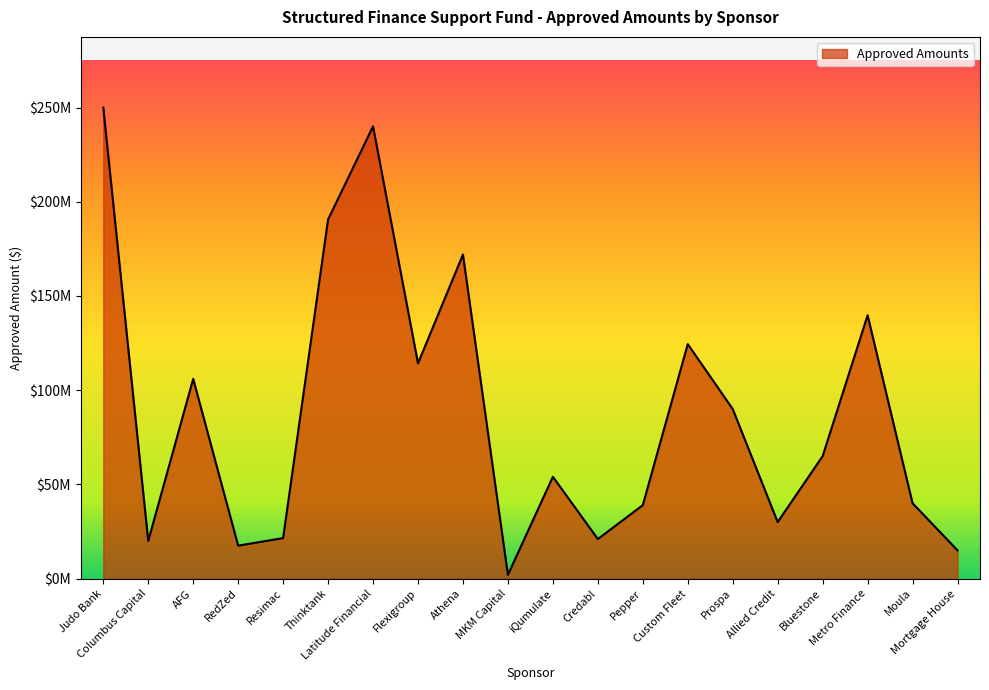

Does the chart display data point markers on the line(s)?

No